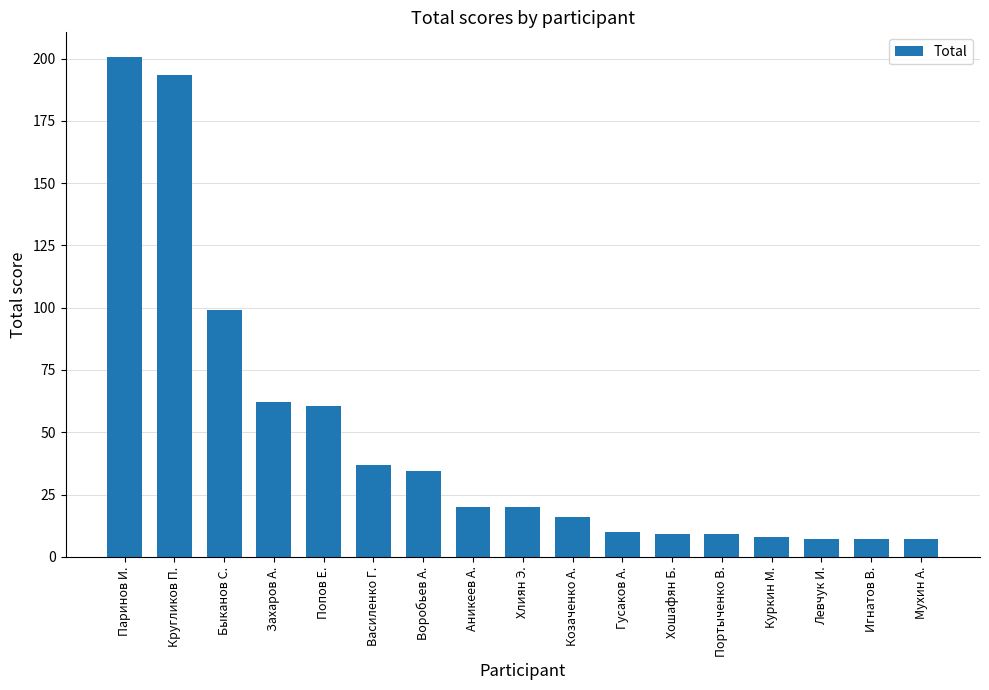

What is the value of the 12th bar from the left?

9.0